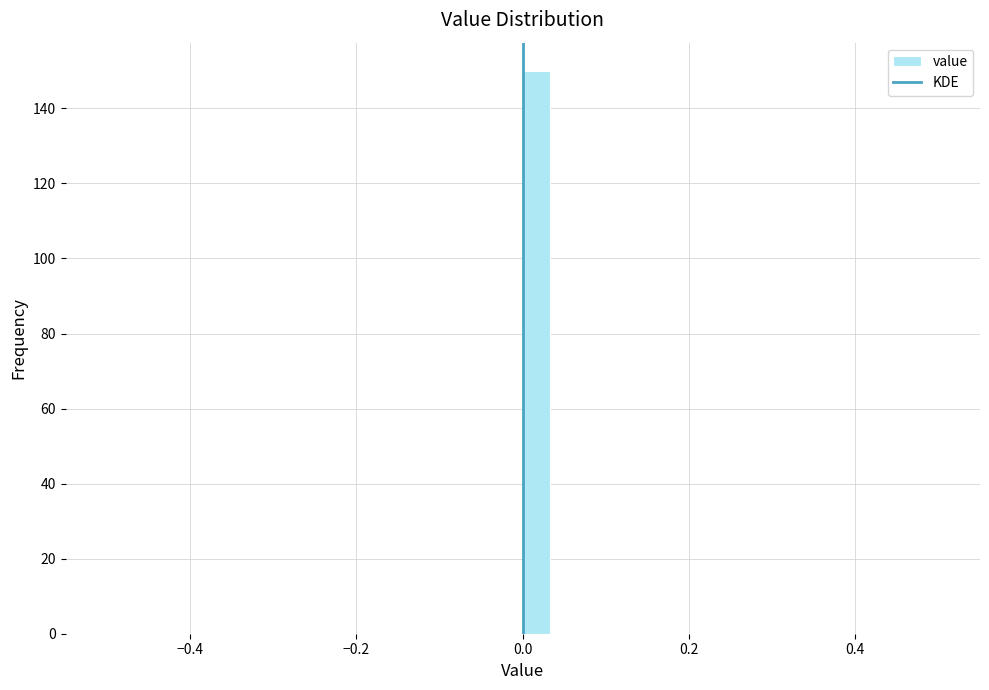

Read against the x-axis, roughly where is the centre of the tallest bar?

0.02